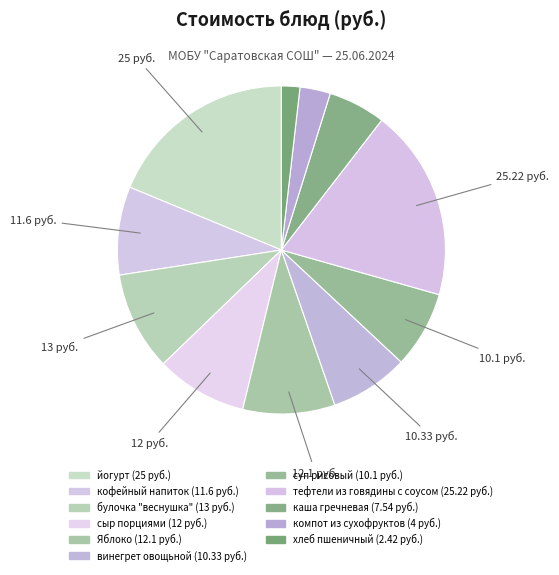

Which slice is the smallest?

хлеб пшеничный